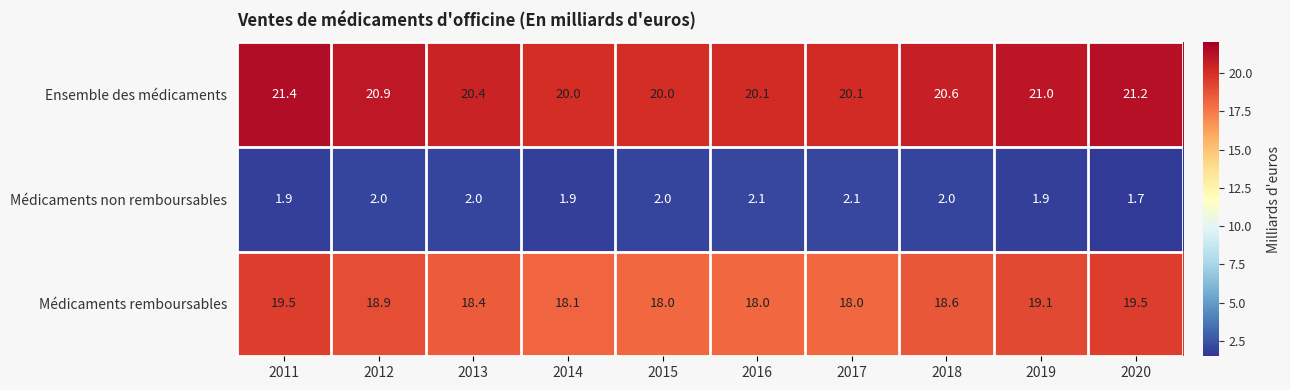

At 2012, list the series in order from largest to smallest.

Ensemble des médicaments, Médicaments remboursables, Médicaments non remboursables